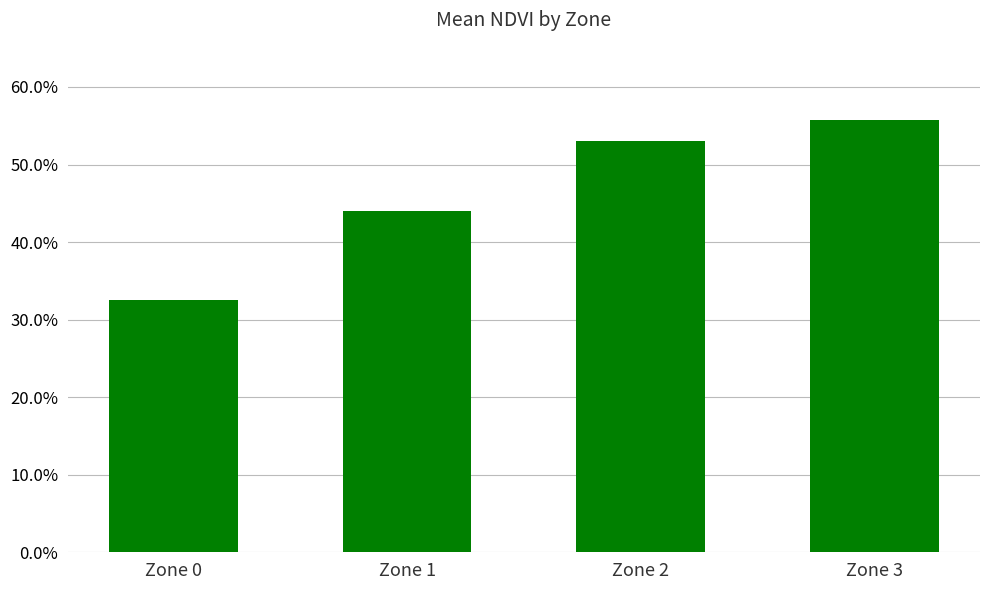

Does the chart contain any negative values?

No